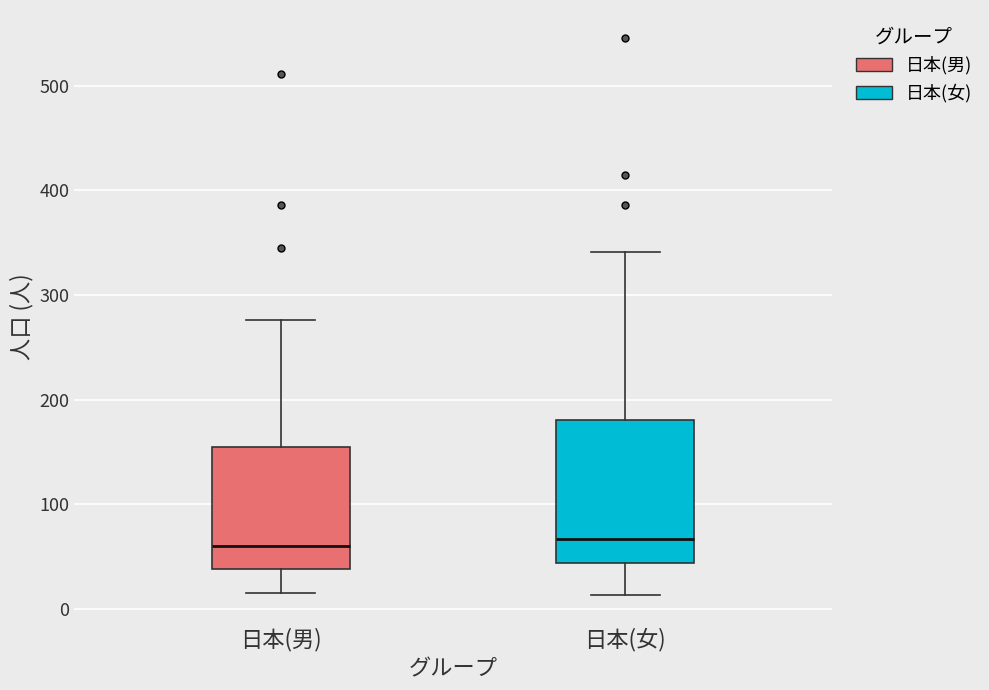

Where does the upper whisker of the box for 日本(女) end on the y-axis? The values are not printed on the chart, so give them approximately, as read against the axis.

340